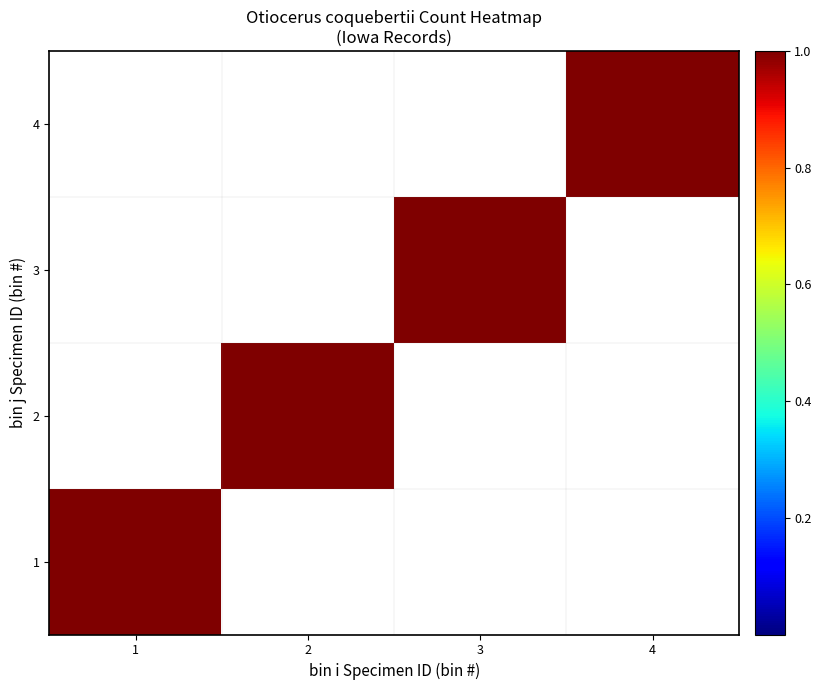

Reading left to right, what are all the values shown in this chart?

1: 1=1	2=0	3=0	4=0
2: 1=0	2=1	3=0	4=0
3: 1=0	2=0	3=1	4=0
4: 1=0	2=0	3=0	4=1